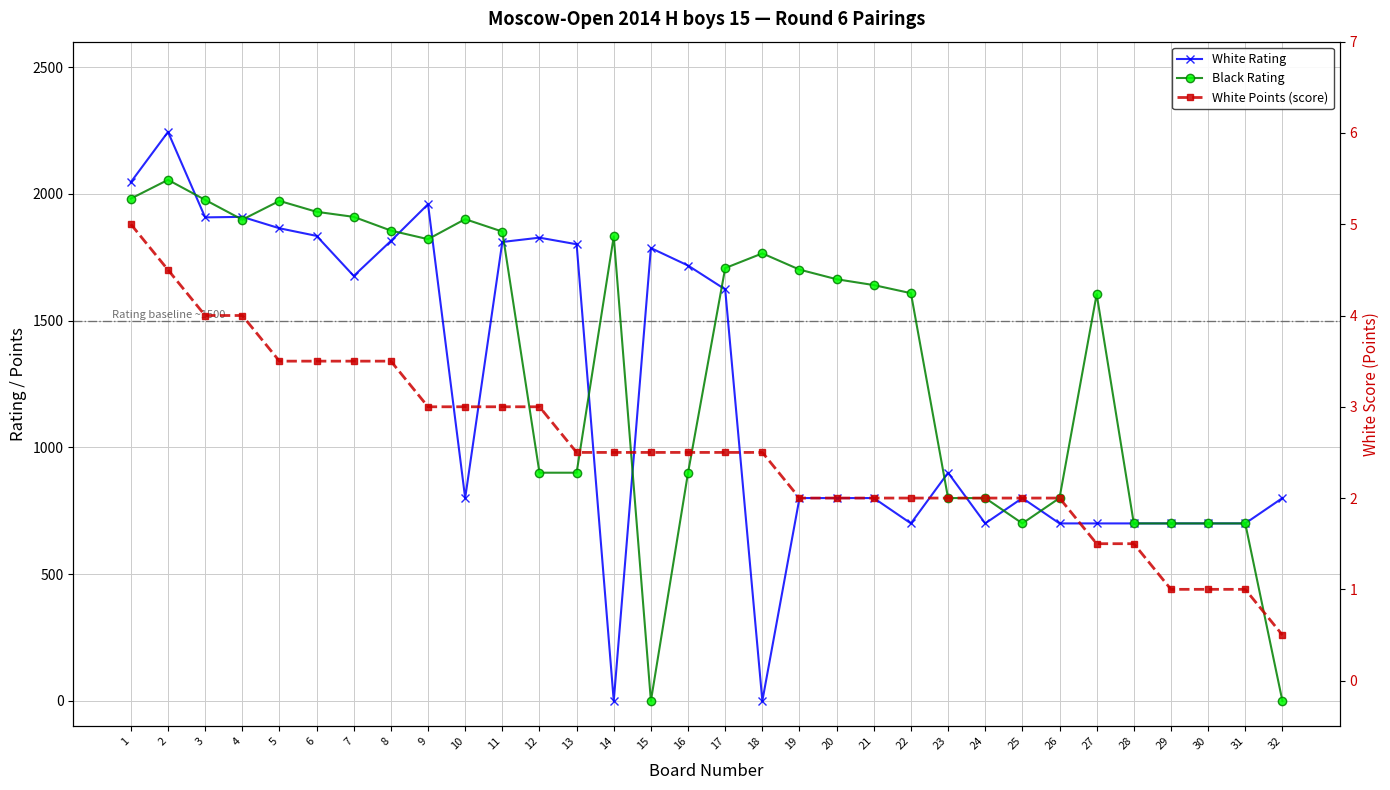

Rank the categories by White Rating value from lowest to highest.

14, 18, 22, 24, 26, 27, 28, 29, 30, 31, 10, 19, 20, 21, 25, 32, 23, 17, 7, 16, 15, 13, 11, 8, 12, 6, 5, 3, 4, 9, 1, 2